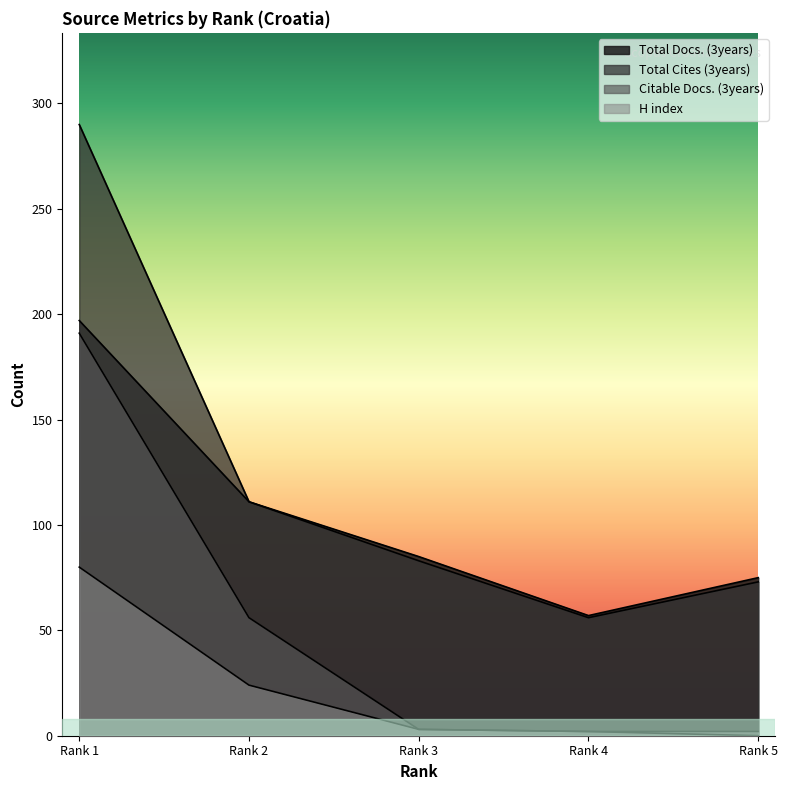

True or false: H index has a value of 80 at Rank 1.

True